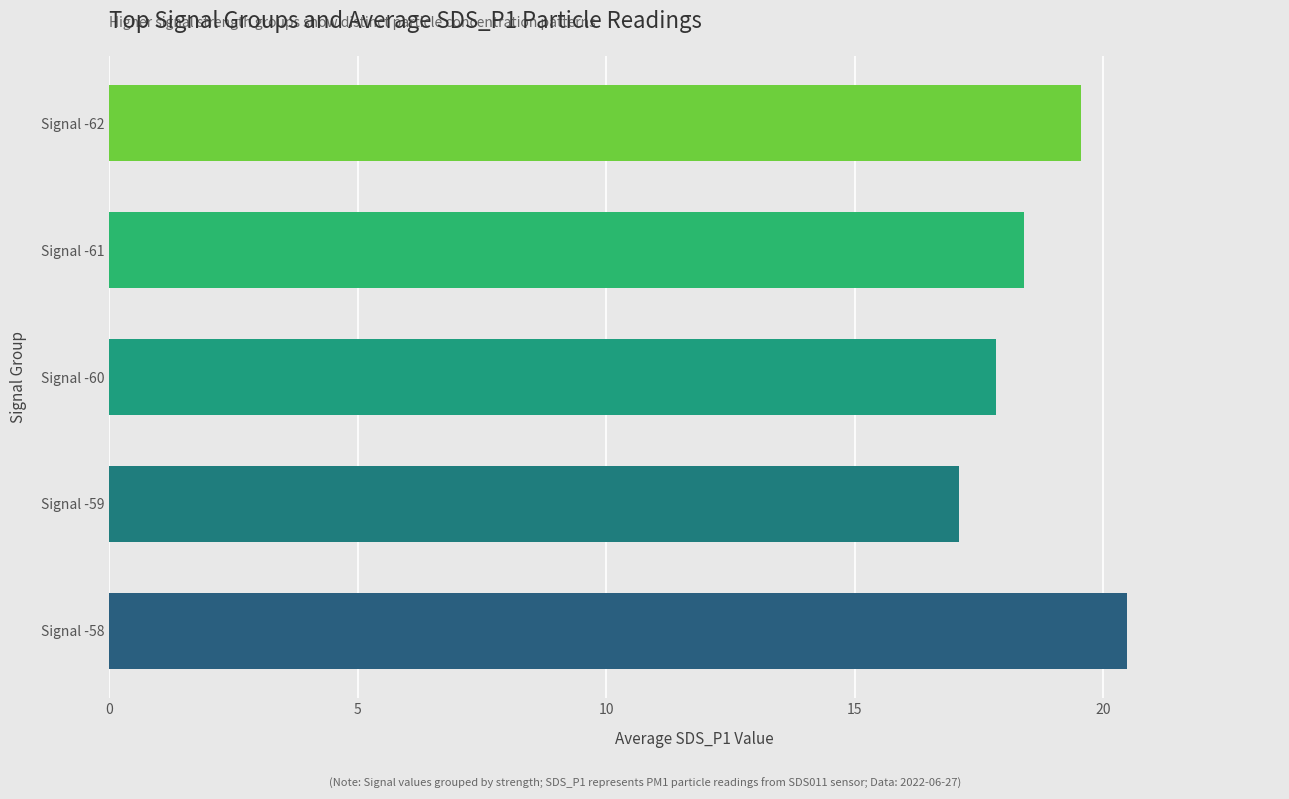

Between Signal -59 and Signal -58, which is larger?

Signal -58